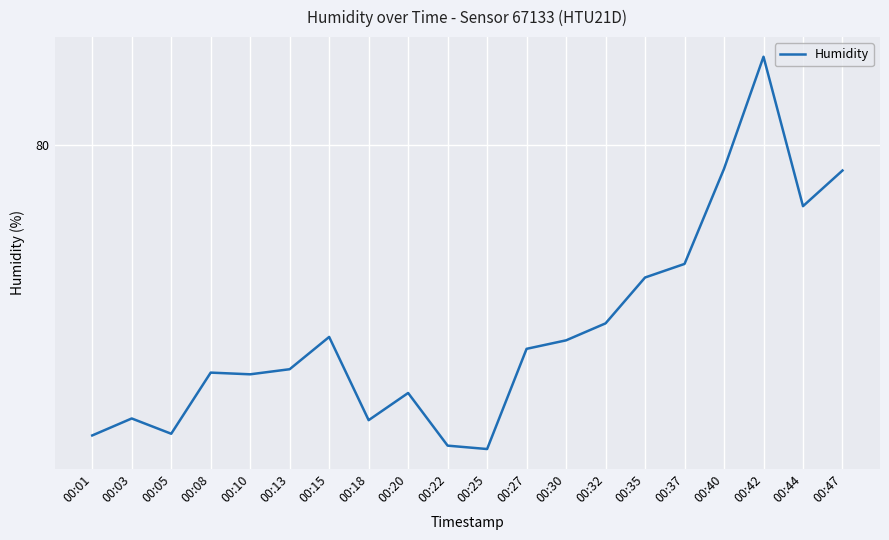

Does the chart display data point markers on the line(s)?

No